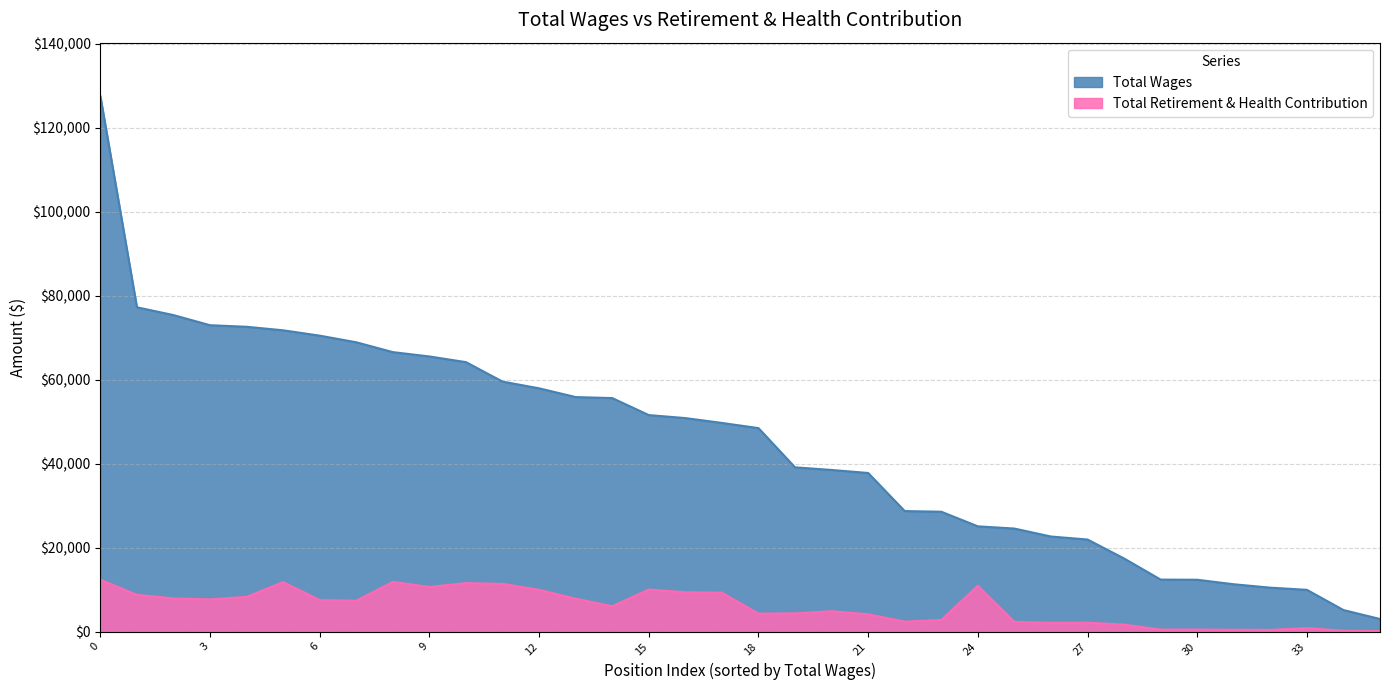

Is it true that total_retirement equals 1062 at 28?

False